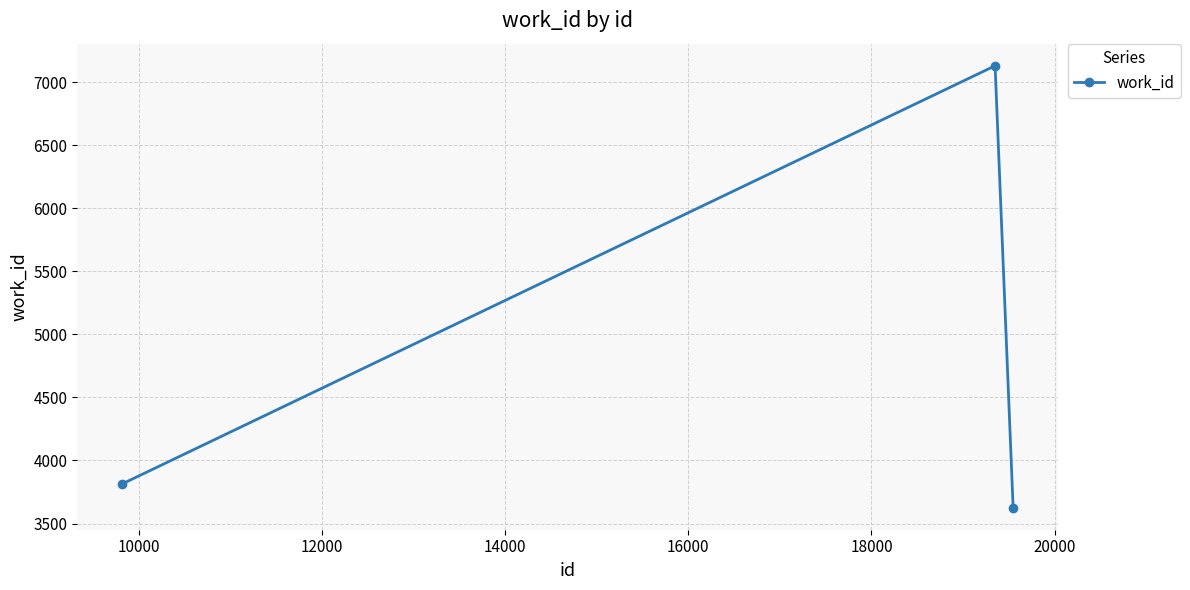

What is the difference between the maximum and minimum values?

3506